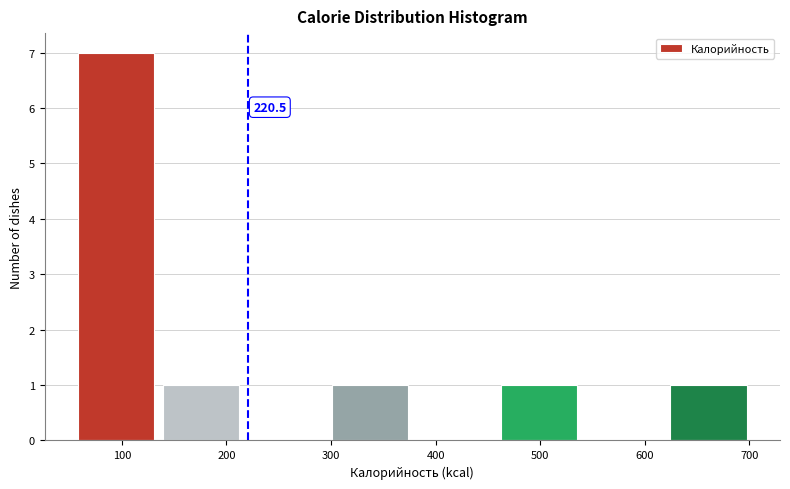

Which range on the x-axis has the tallest bar?

60 to 140